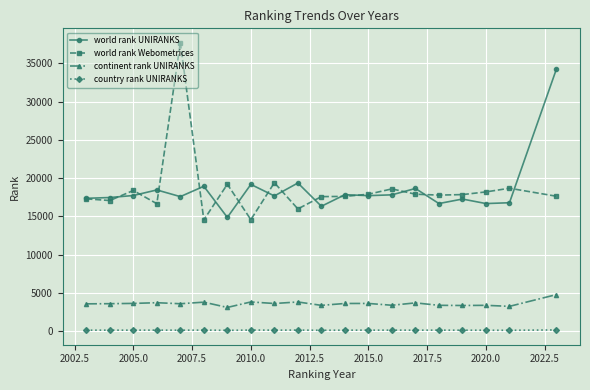

True or false: world rank Webometrices and country rank UNIRANKS intersect in this chart.

False